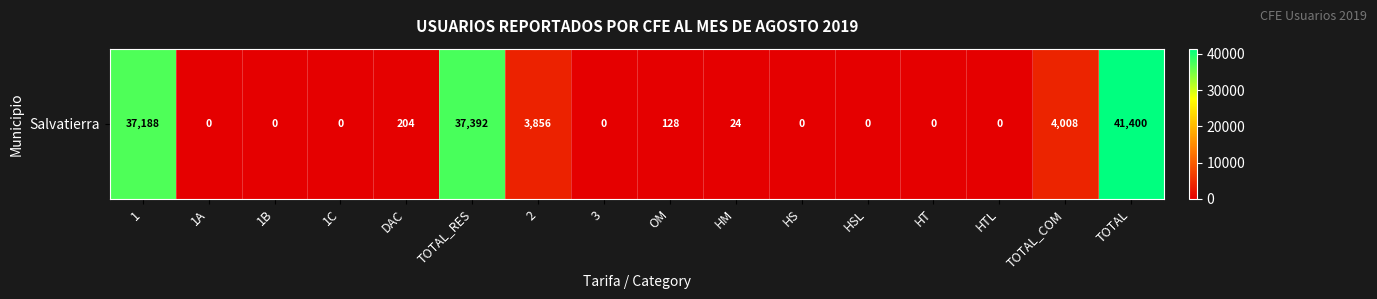

Which has a higher value, 2 or TOTAL?

TOTAL